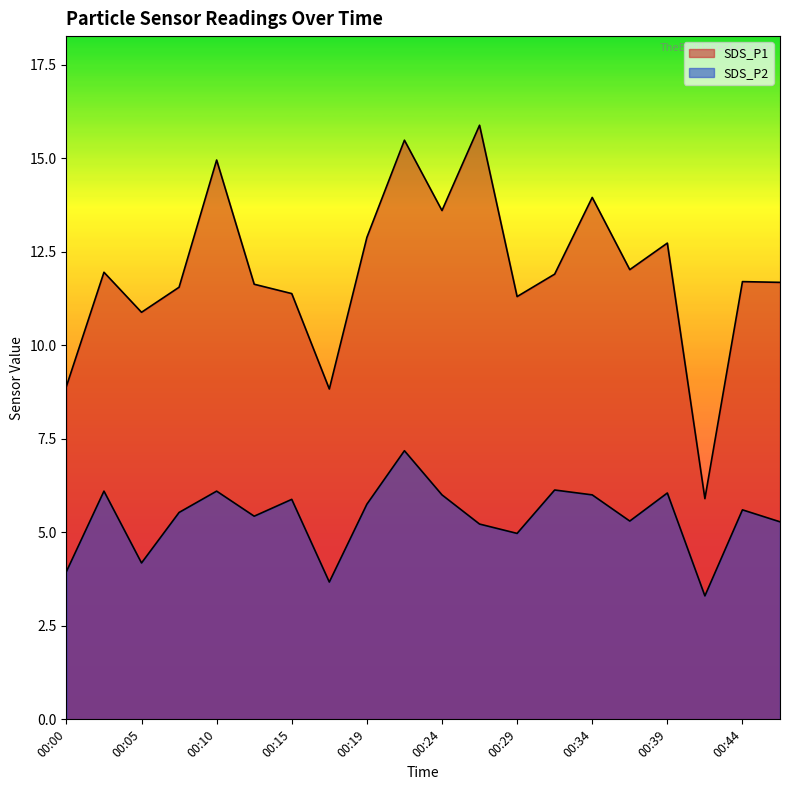

At which label is SDS_P1 closest to 10?

00:05